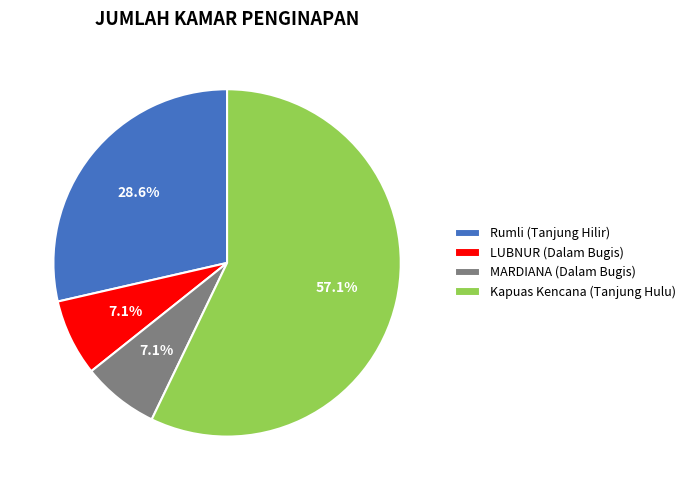

What percentage is NOT represented by LUBNUR (Dalam Bugis)?

92.9%